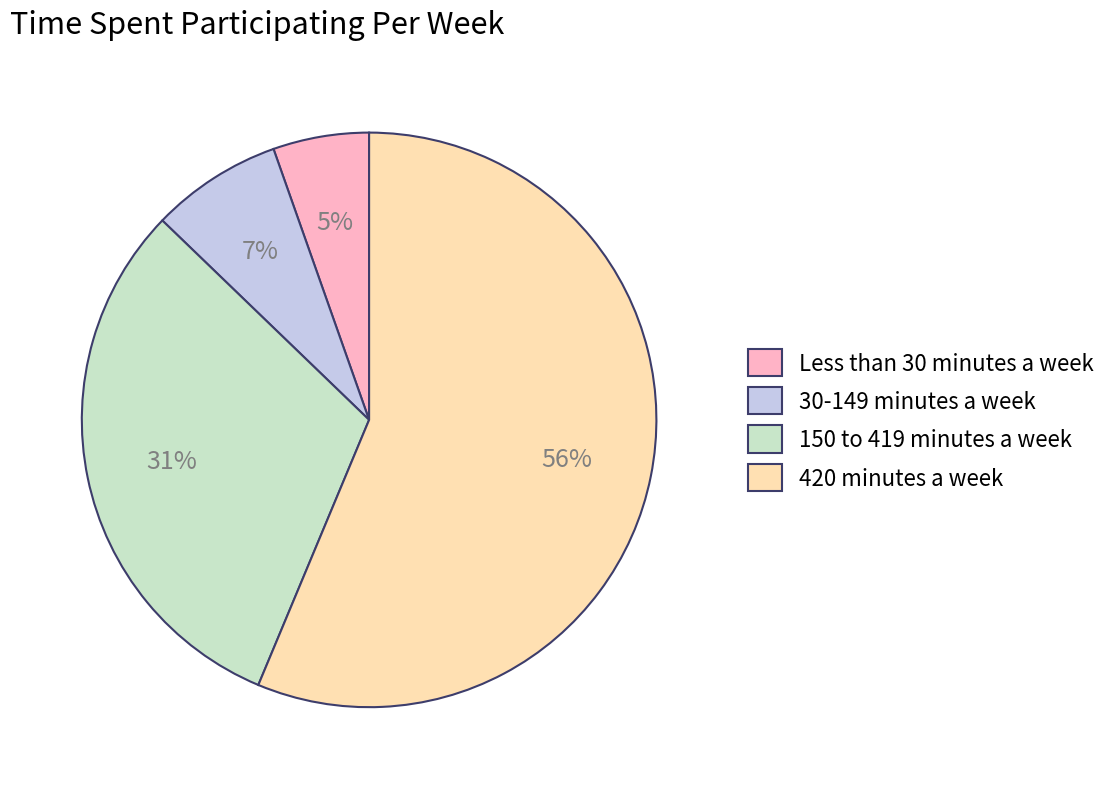

The Less than 30 minutes a week slice represents 5% of the pie. True or false?

True